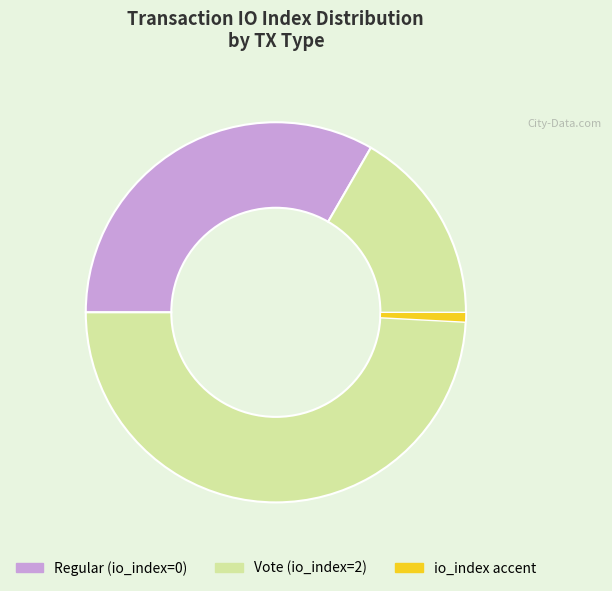

Does Vote (io_index=2) represent more than half of the total?

Yes